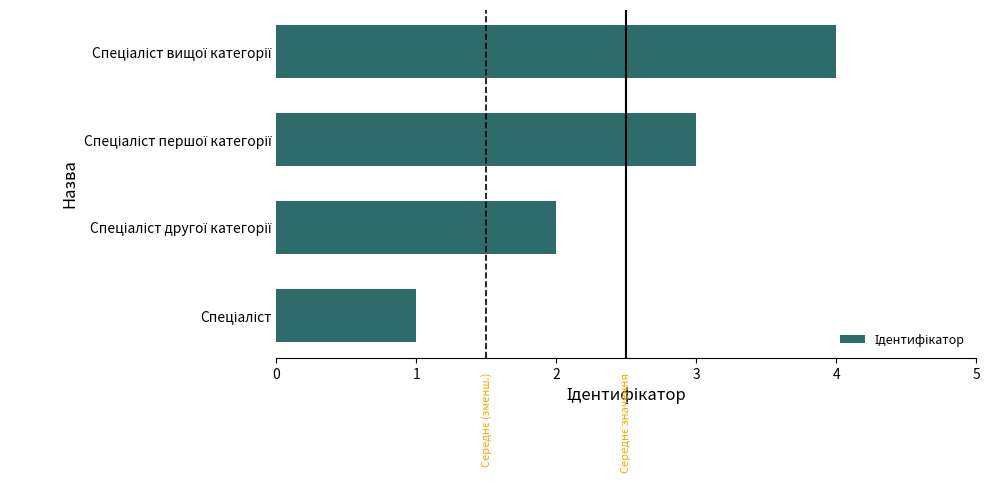

What is the difference between the maximum and minimum values?

3